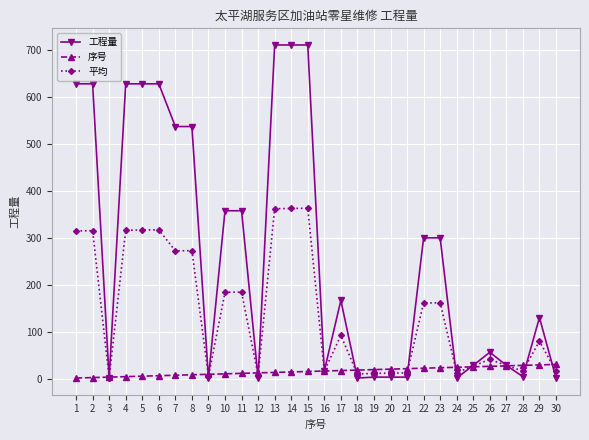

What value does the 序号 series have at 11?

11.0